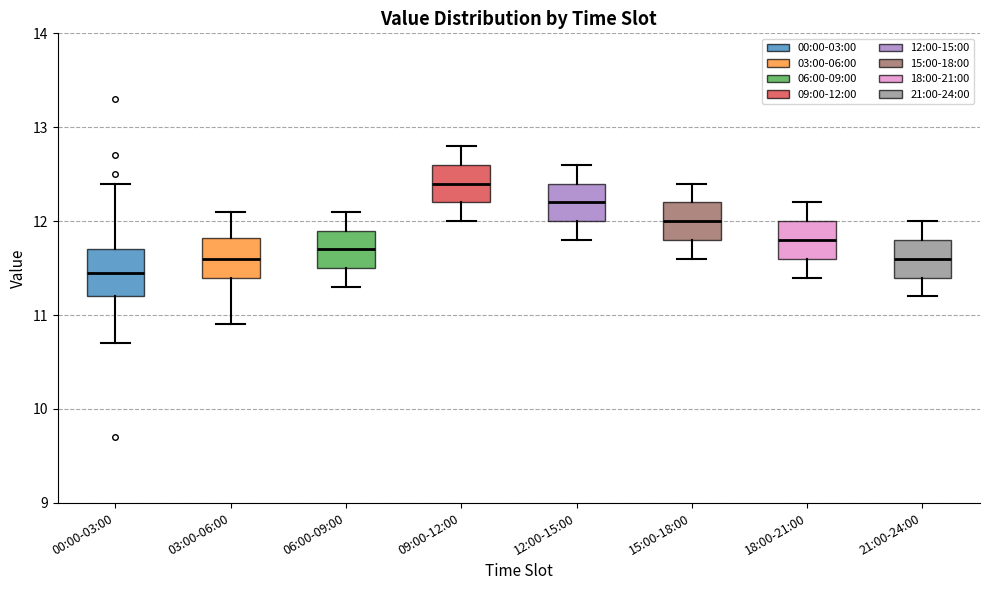

Which box's median line is the lowest?

00:00-03:00